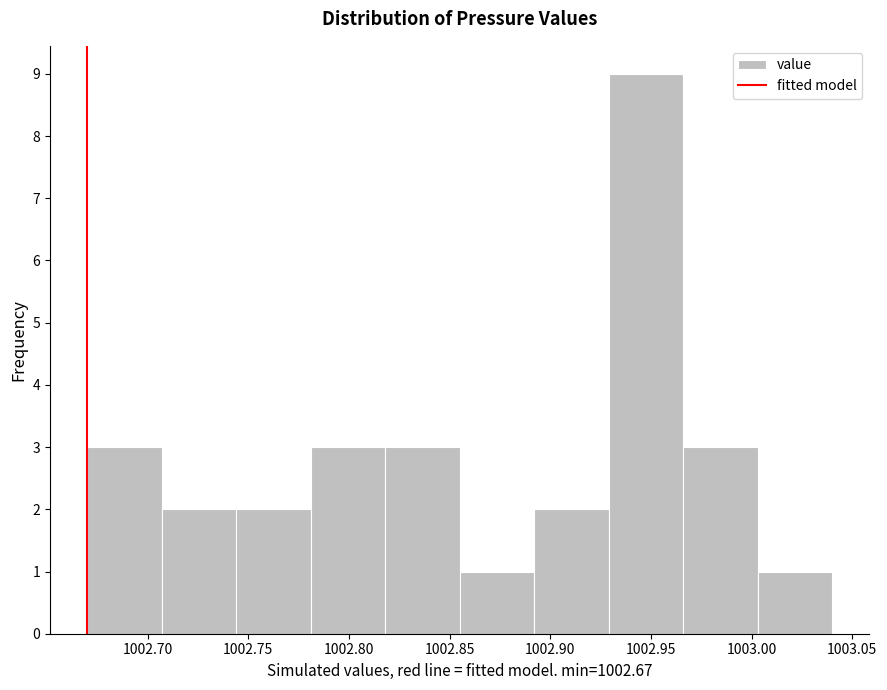

Over which range of the x-axis is the bar tallest?

1002.929 to 1002.966